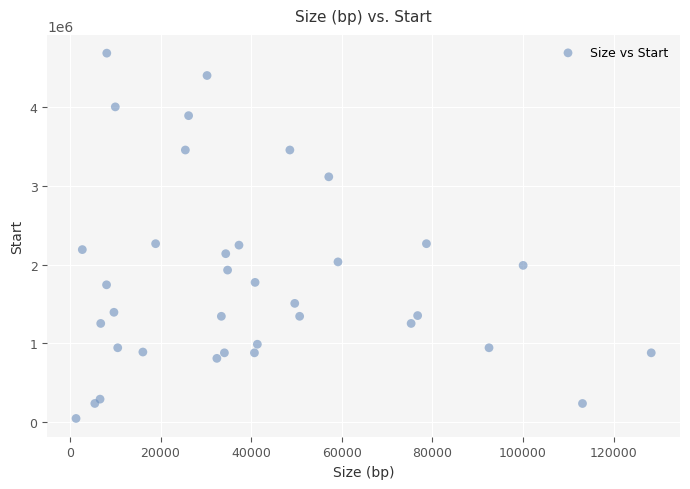

What is the range of Y values (max minus min)?

4625778